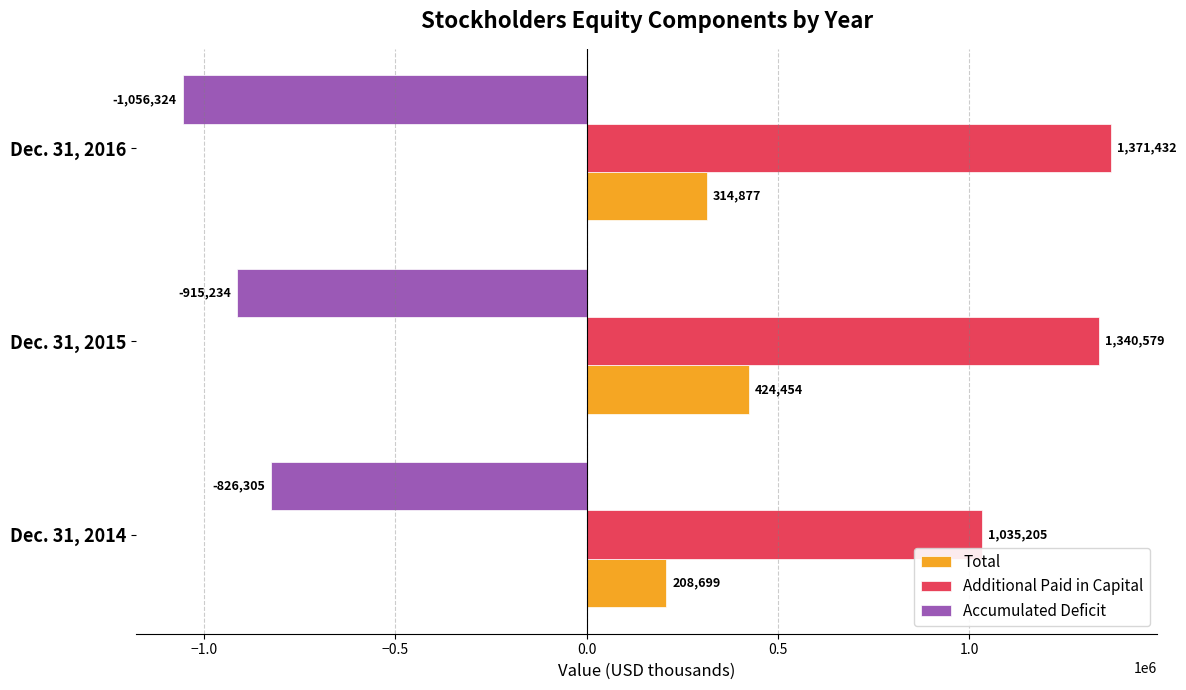

Is the value of Accumulated Deficit at Dec. 31, 2014 greater than the value of Additional Paid in Capital at Dec. 31, 2016?

No